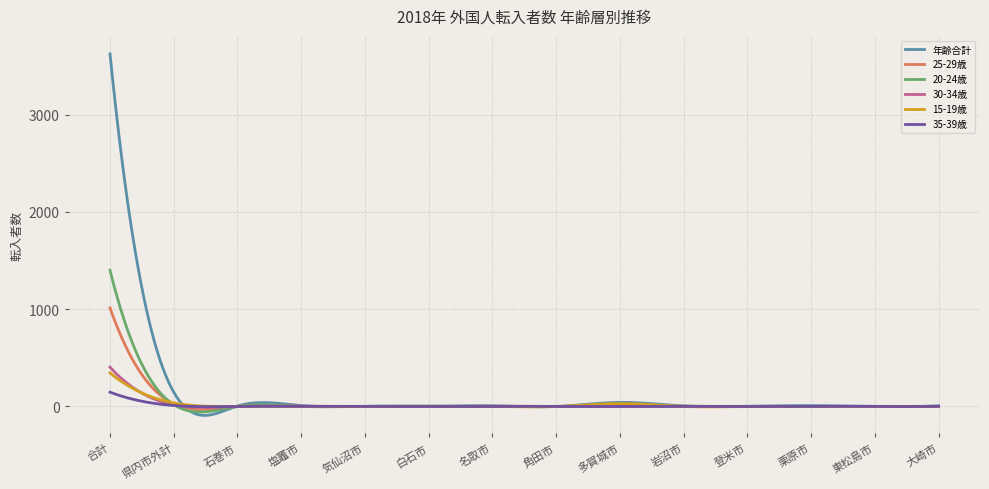

Does the chart have visible grid lines?

Yes